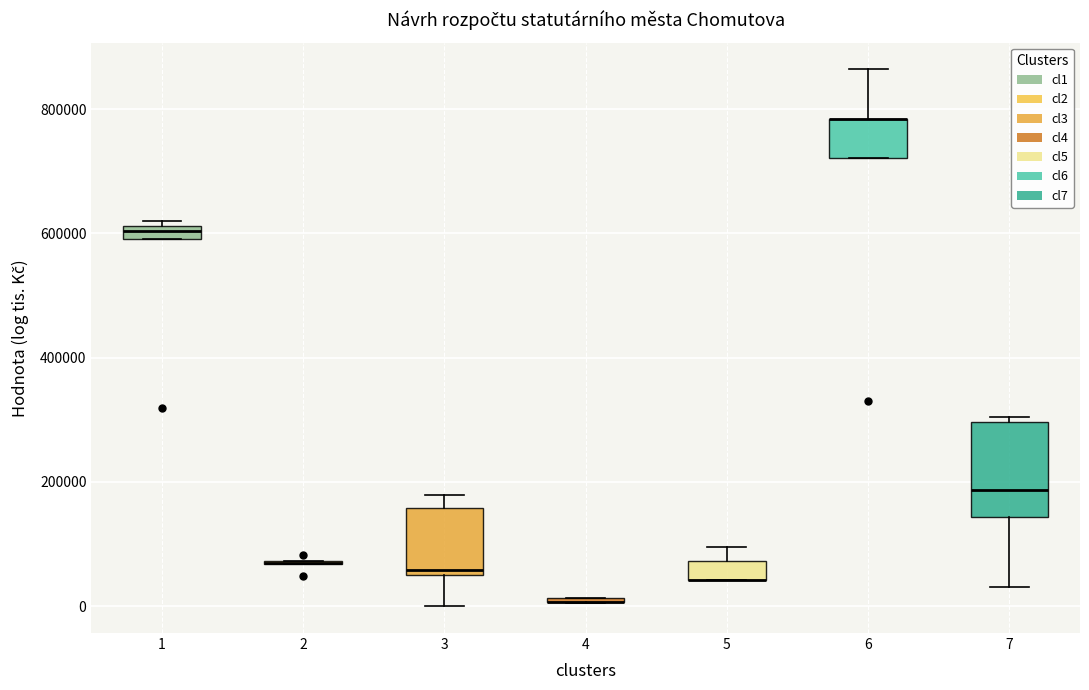

Comparing the boxes themselves (not the whiskers), which one is the tallest?

7